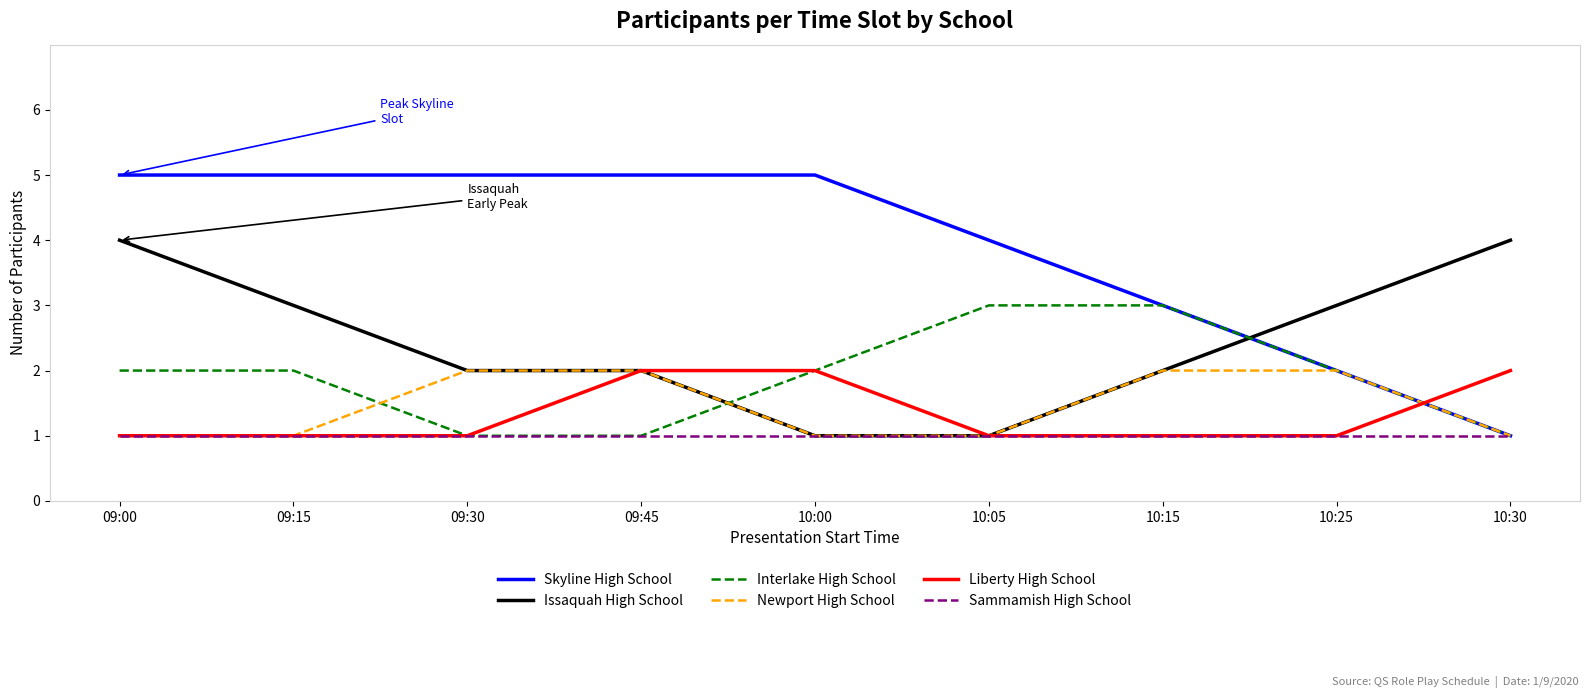

What position from the right is 09:15?

8